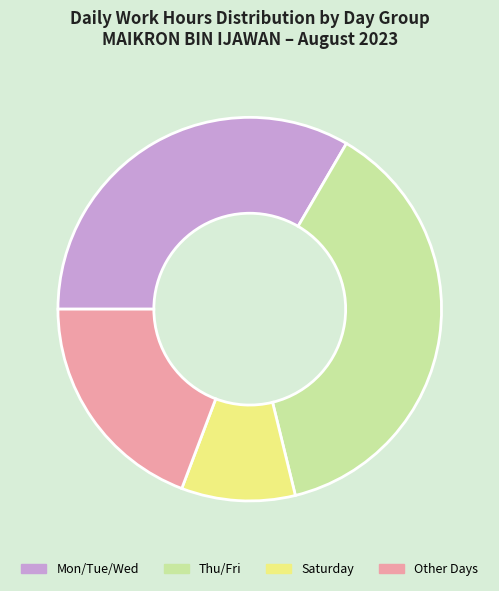

What is the smallest slice in the pie chart?

Saturday